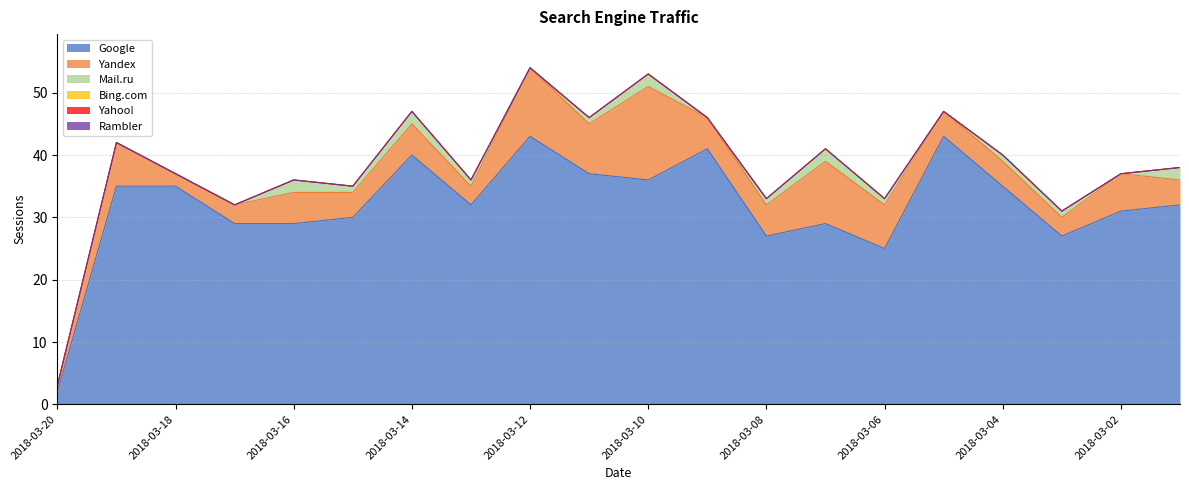

Which has a higher value, 2018-03-01 or 2018-03-13?

2018-03-01